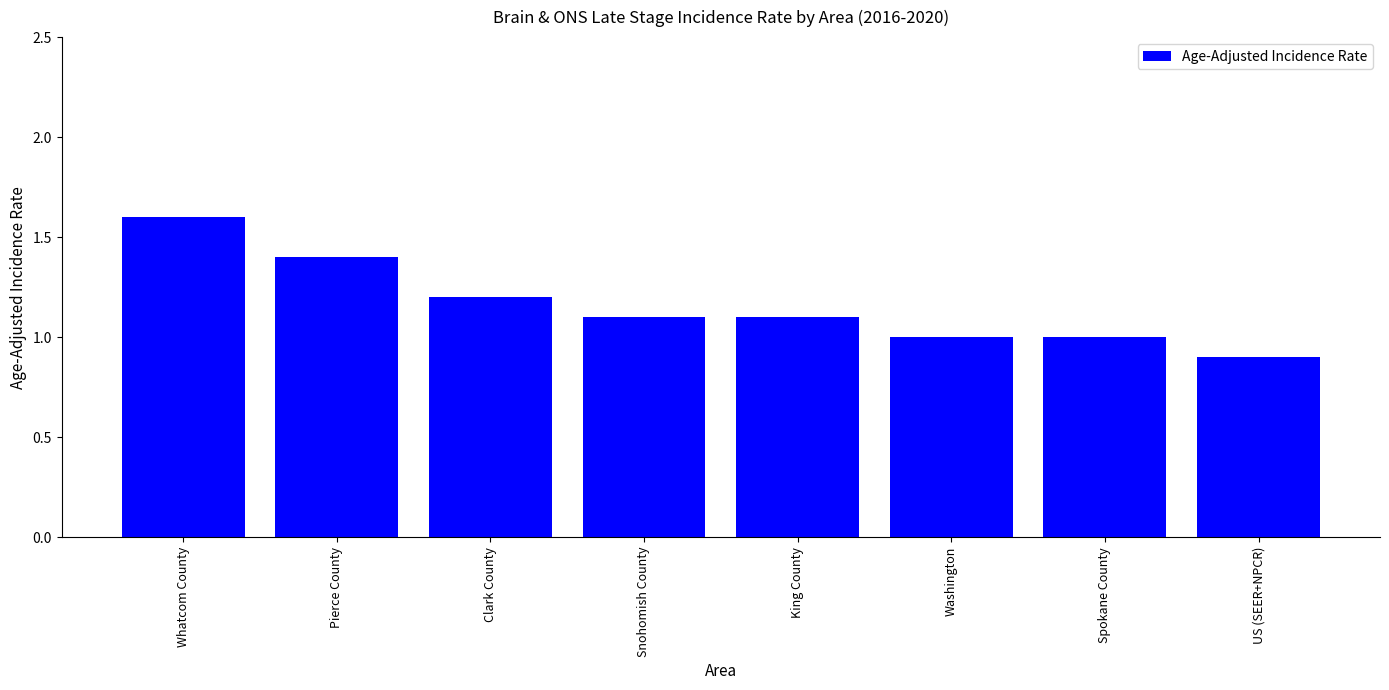

Is it true that the value at Spokane County is 1.6?

False